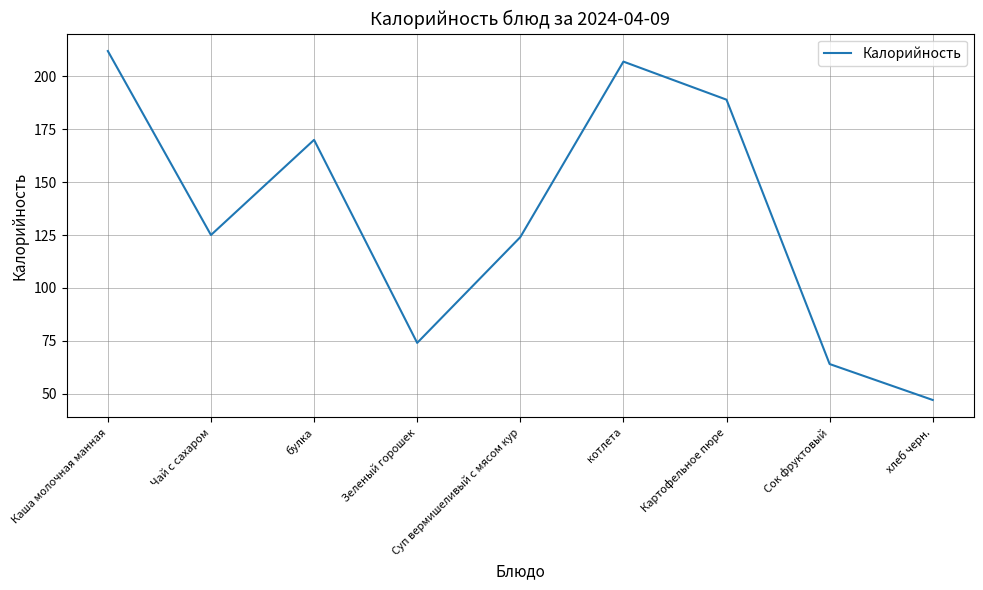

What is the sum of the values at Сок фруктовый and Зеленый горошек?

138